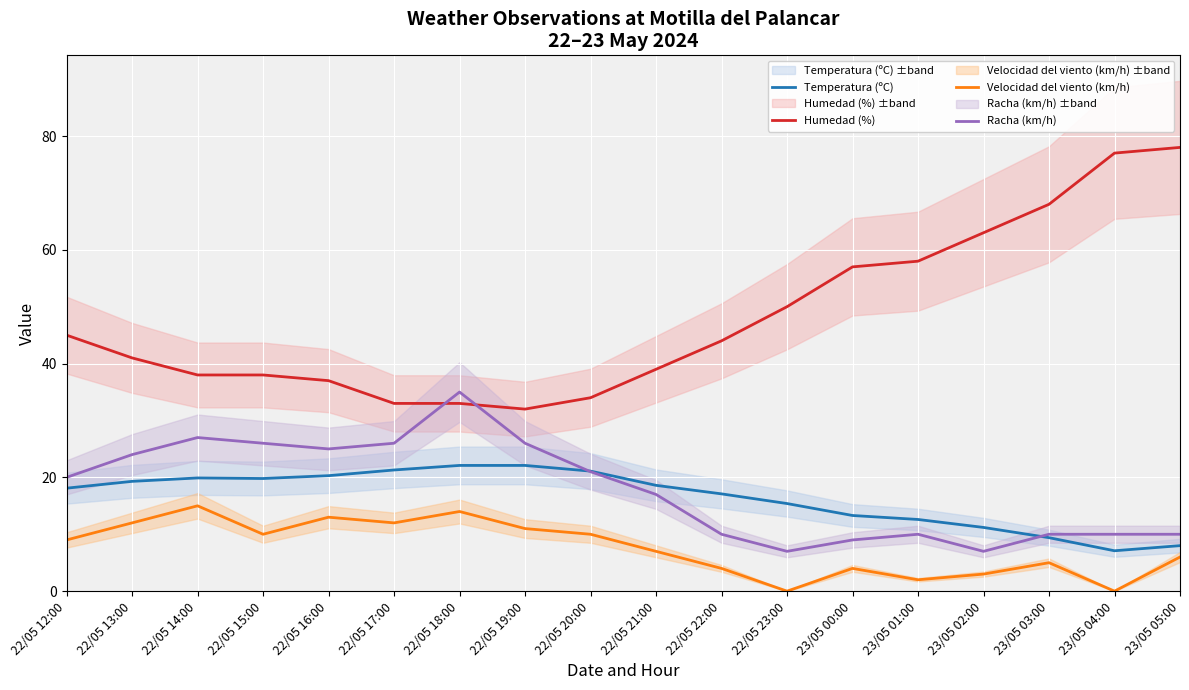

What position from the left is 23/05 00:00?

13